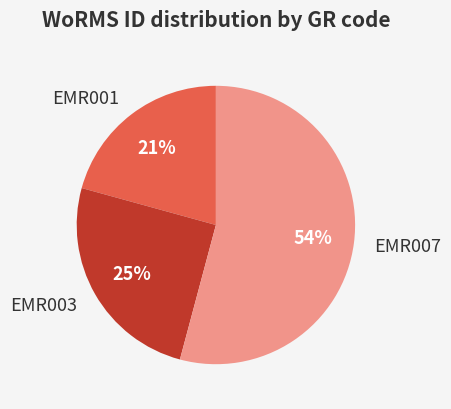

To the nearest percent, what is the difference between the EMR001 and EMR007 slice percentages?

33%